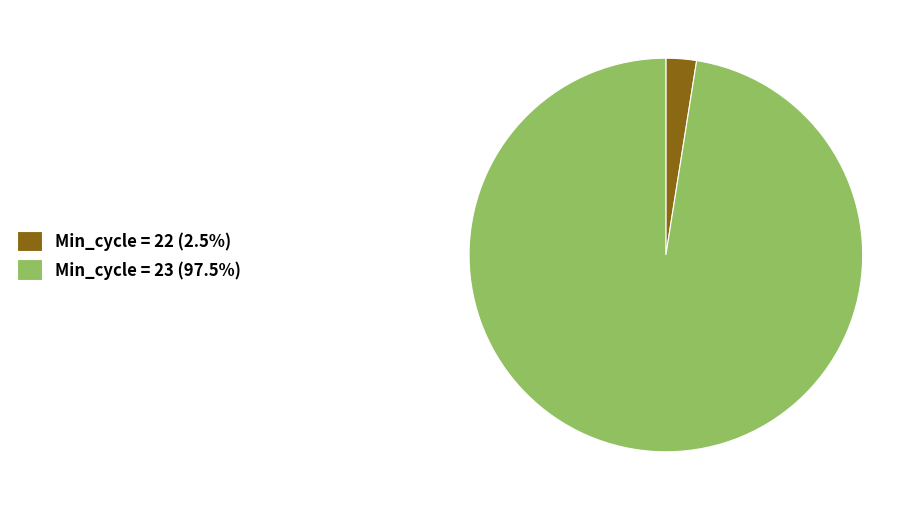

Do Min_cycle = 23 (97.5%) and Min_cycle = 22 (2.5%) together represent more than half of the pie?

Yes